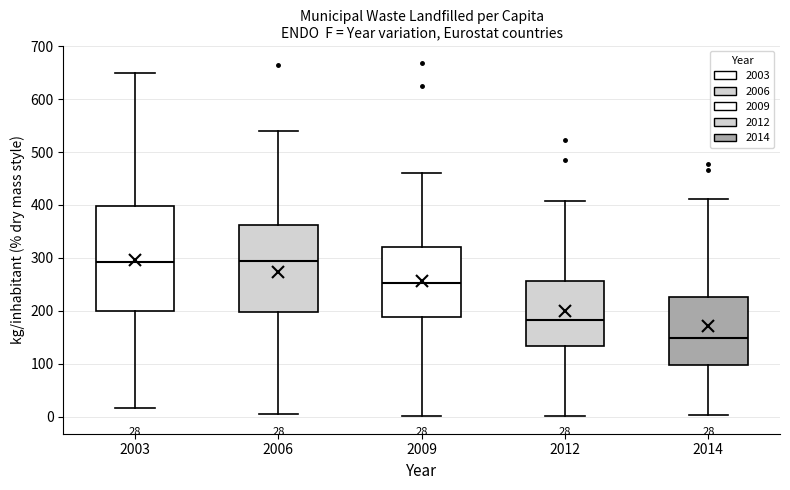

Comparing the boxes themselves (not the whiskers), which one is the tallest?

2003